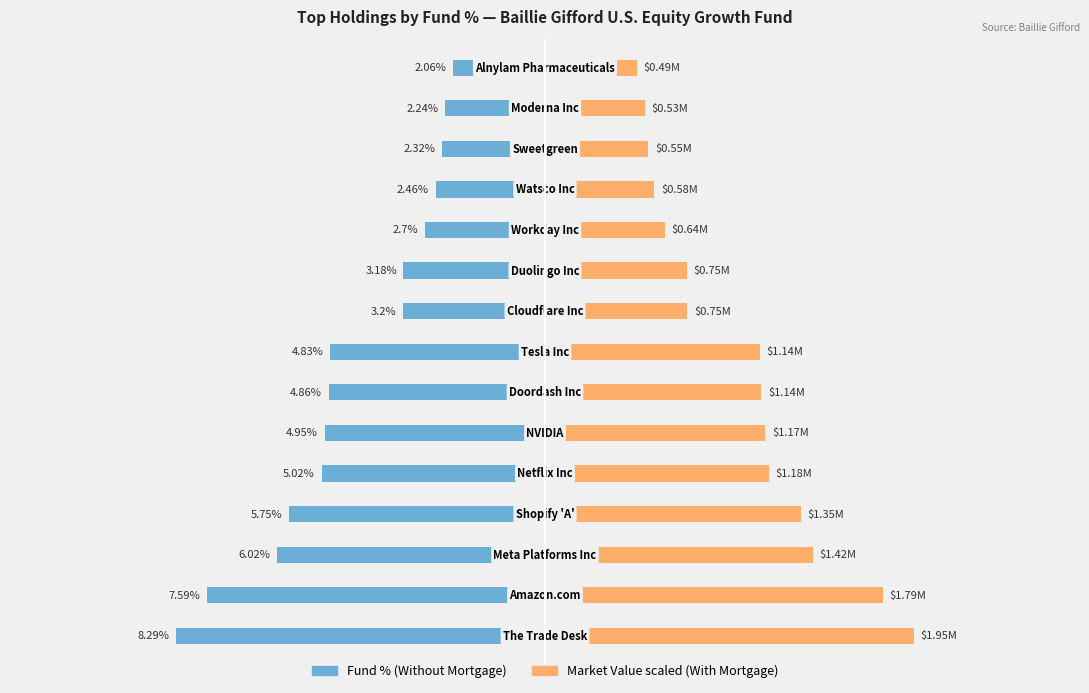

Count the number of categories in the chart.

15